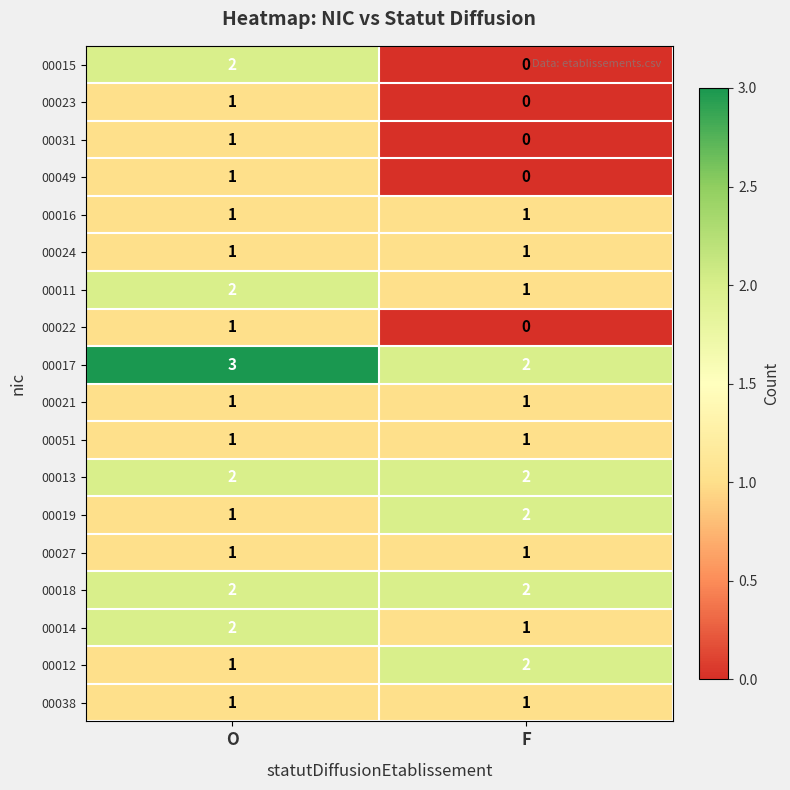

List the labels in order of 00011 value, largest first.

O, F